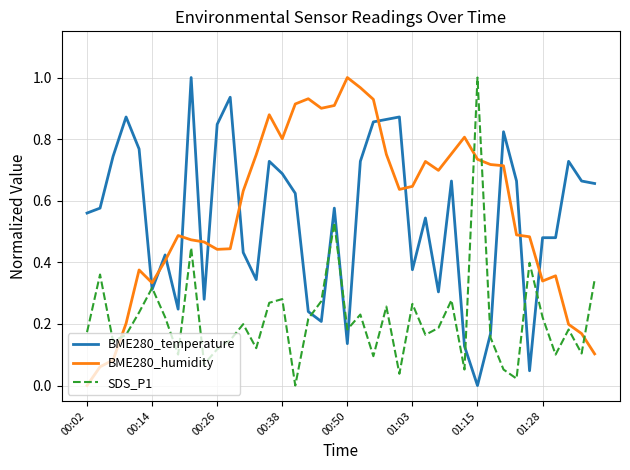

At how many categories does at least one series exceed 0?

40